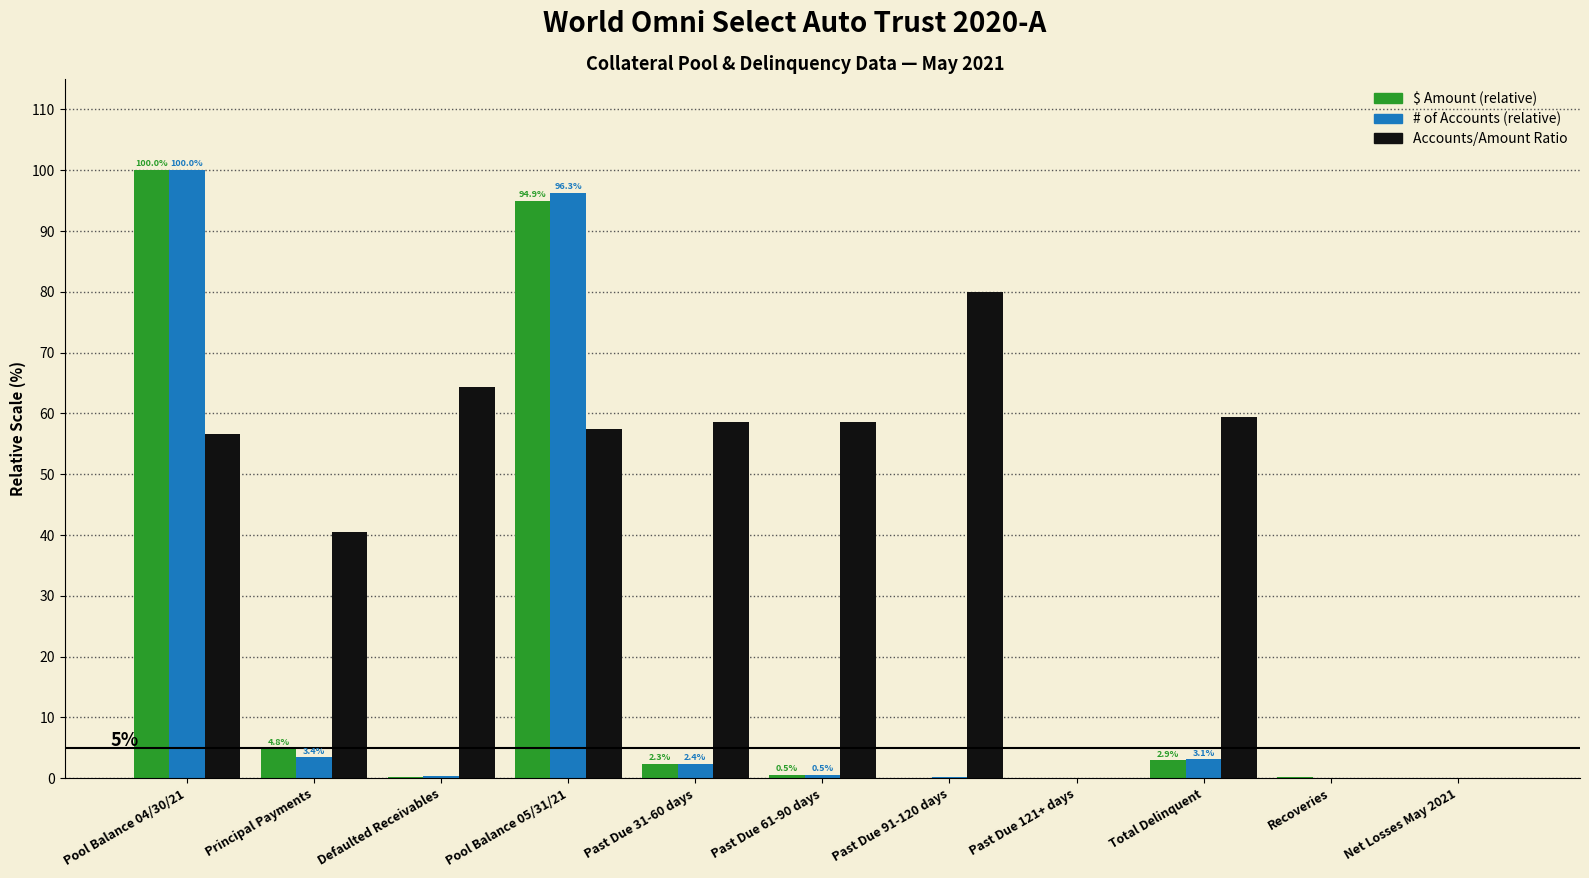

At which category is the sum across all series the highest?

Pool Balance 04/30/21